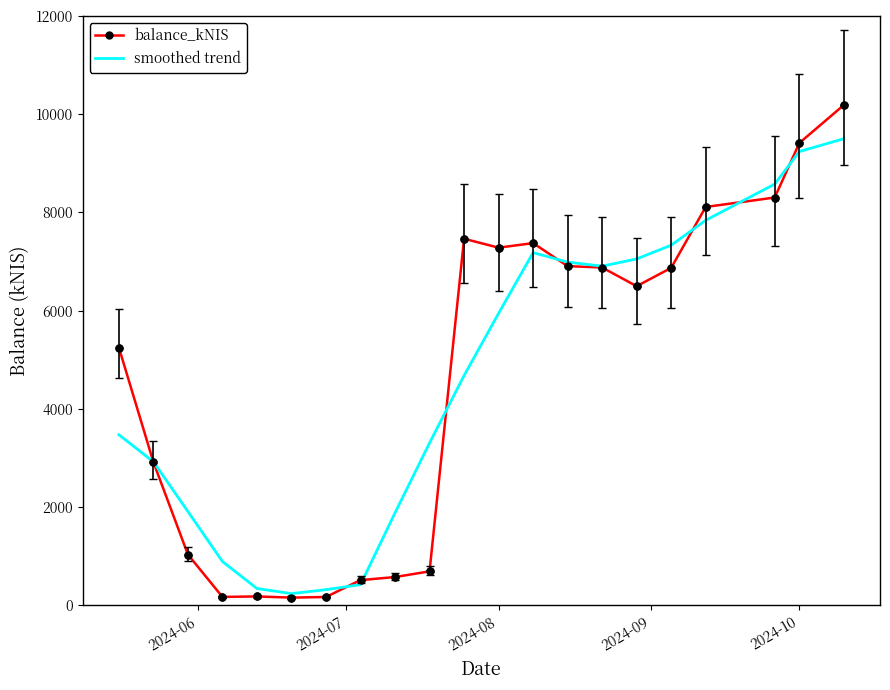

What is the highest value of the smoothed trend series?

9499.9